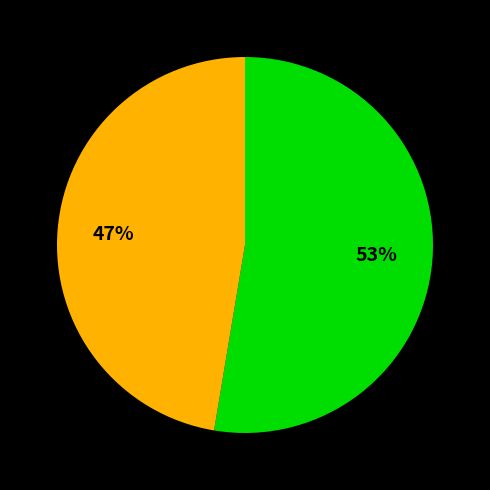

To the nearest percent, what is the average slice percentage?

33%